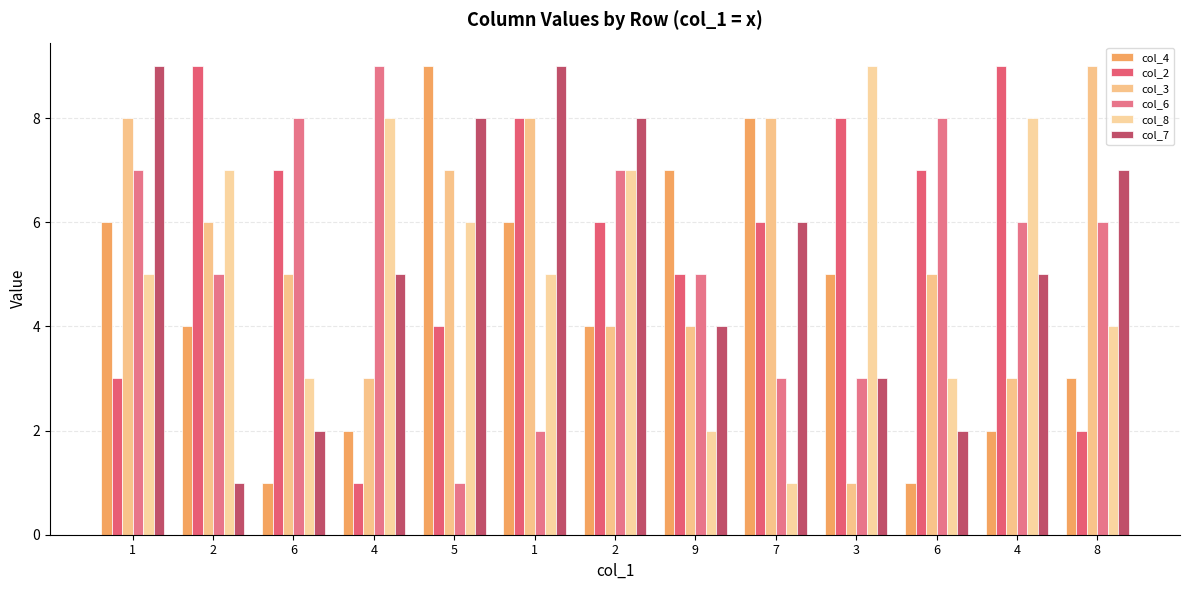

Reading right to left, list all the values displayed in this chart.

col_4: 8=3	4=2	6=1	3=5	7=8	9=7	2=4	1=6	5=9	4=2	6=1	2=4	1=6
col_2: 8=2	4=9	6=7	3=8	7=6	9=5	2=6	1=8	5=4	4=1	6=7	2=9	1=3
col_3: 8=9	4=3	6=5	3=1	7=8	9=4	2=4	1=8	5=7	4=3	6=5	2=6	1=8
col_6: 8=6	4=6	6=8	3=3	7=3	9=5	2=7	1=2	5=1	4=9	6=8	2=5	1=7
col_8: 8=4	4=8	6=3	3=9	7=1	9=2	2=7	1=5	5=6	4=8	6=3	2=7	1=5
col_7: 8=7	4=5	6=2	3=3	7=6	9=4	2=8	1=9	5=8	4=5	6=2	2=1	1=9